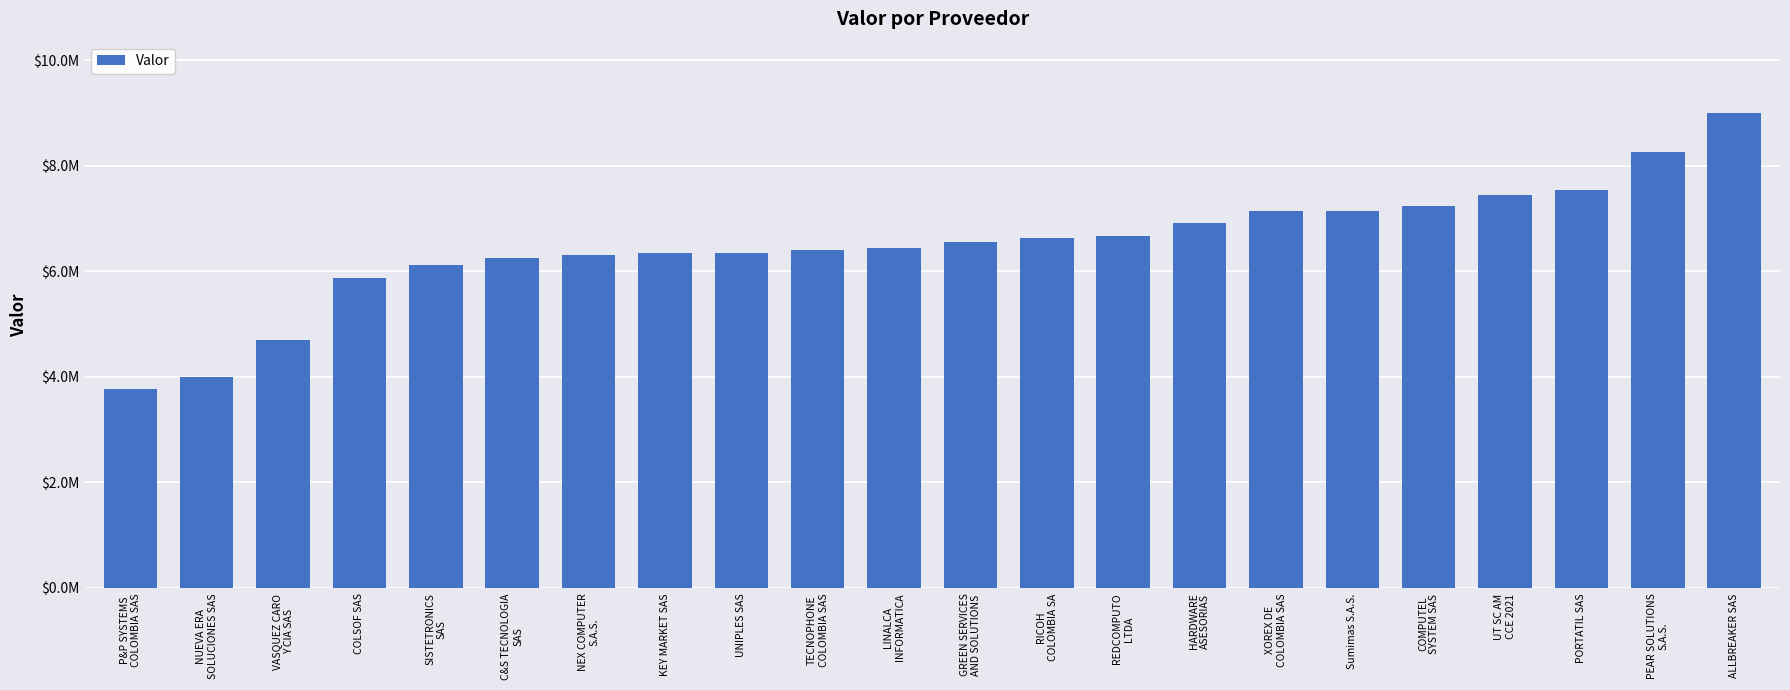

What is the label of the 21st bar from the right?

NUEVA ERA
SOLUCIONES SAS